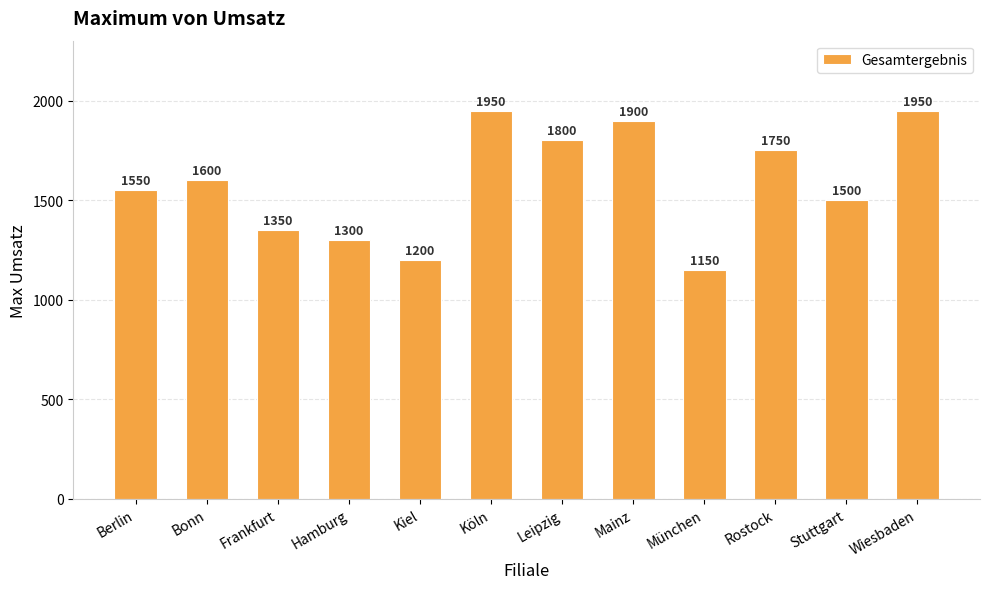

Where is the data nearest to the value 1550?

Berlin